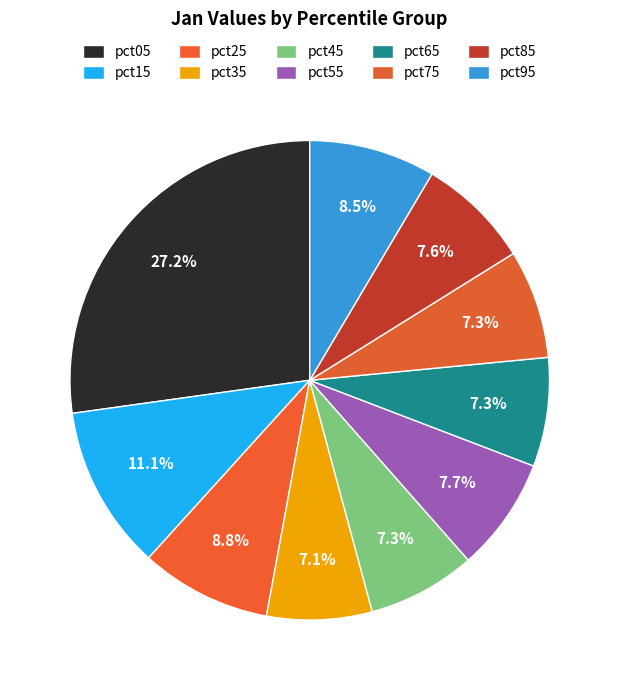

Is it true that pct05 is 19% of the pie?

False